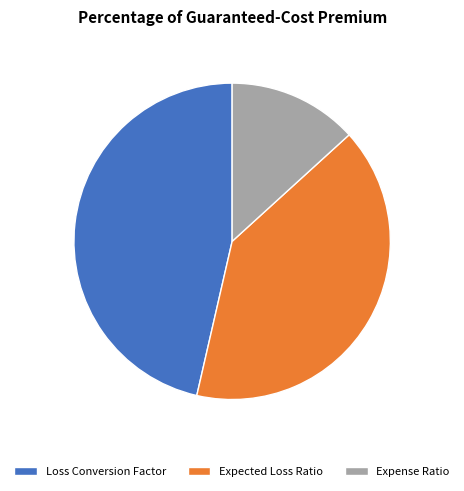

Approximately how many times larger is the value at Expense Ratio compared to Expected Loss Ratio?

0.3